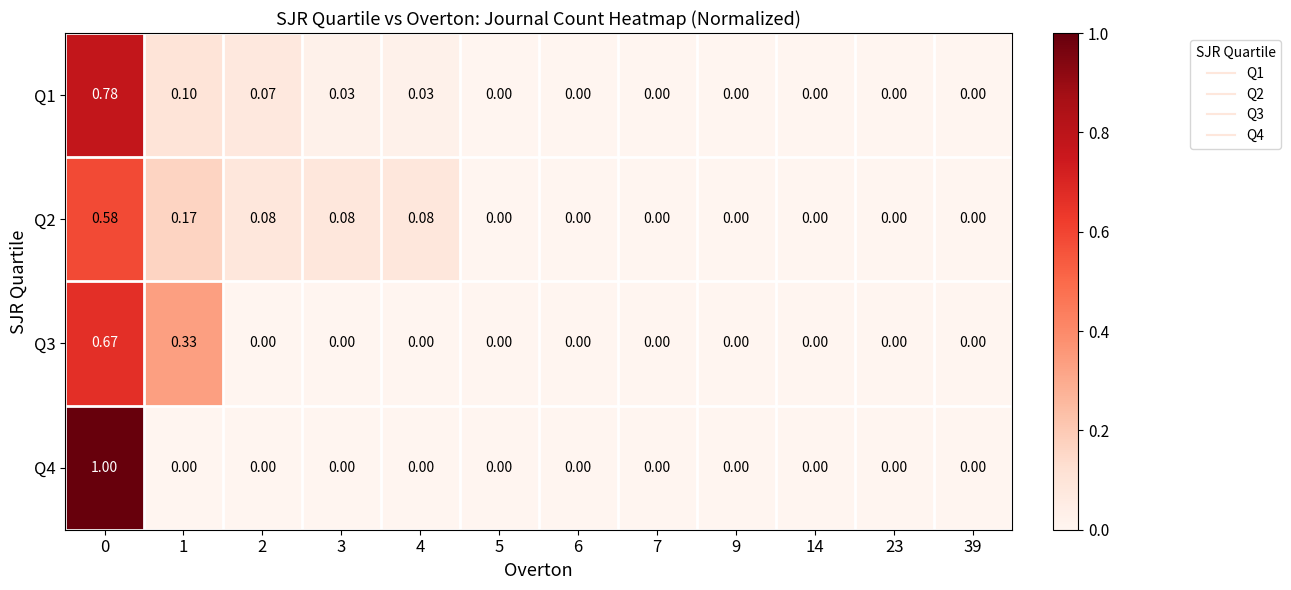

Between 2 and 23, which series saw the biggest shift?

Q2